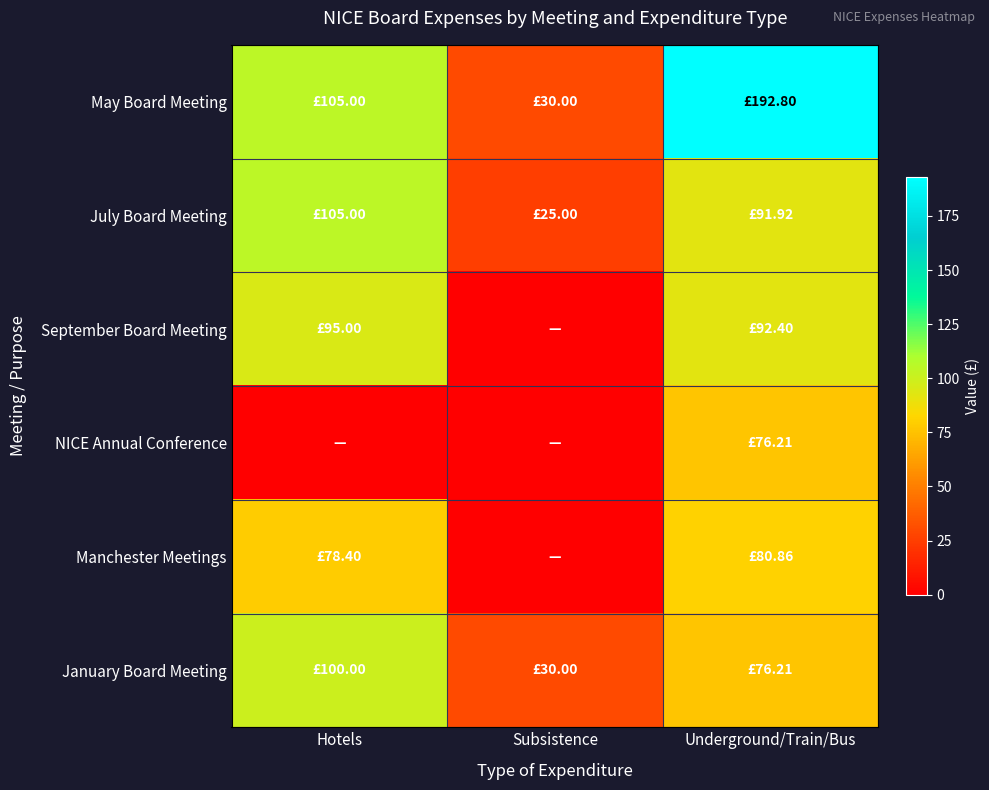

How many categories are shown in the chart?

3